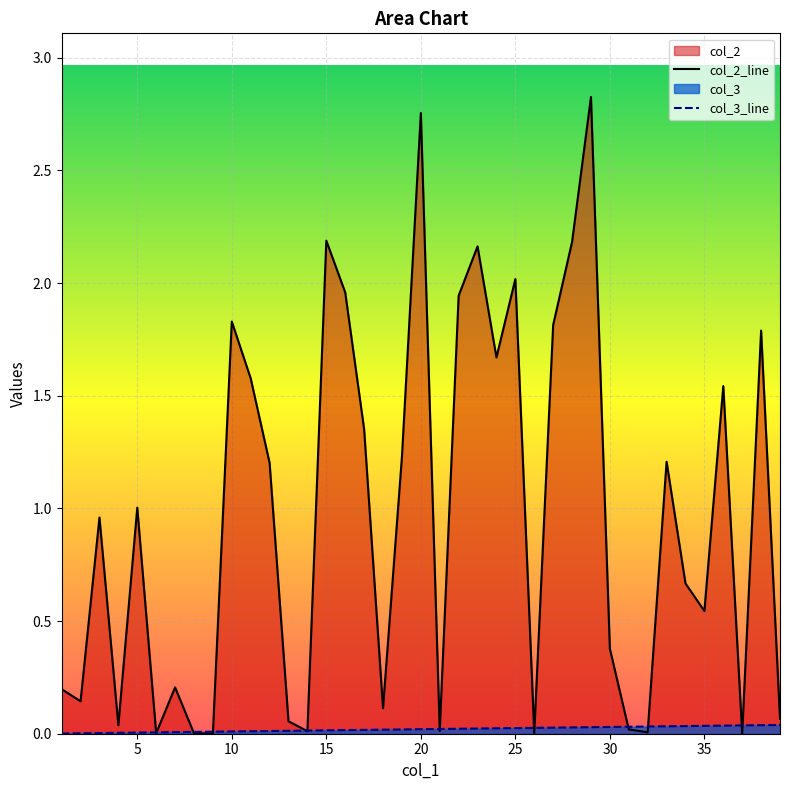

Which series has the widest spread of values?

col_2_line